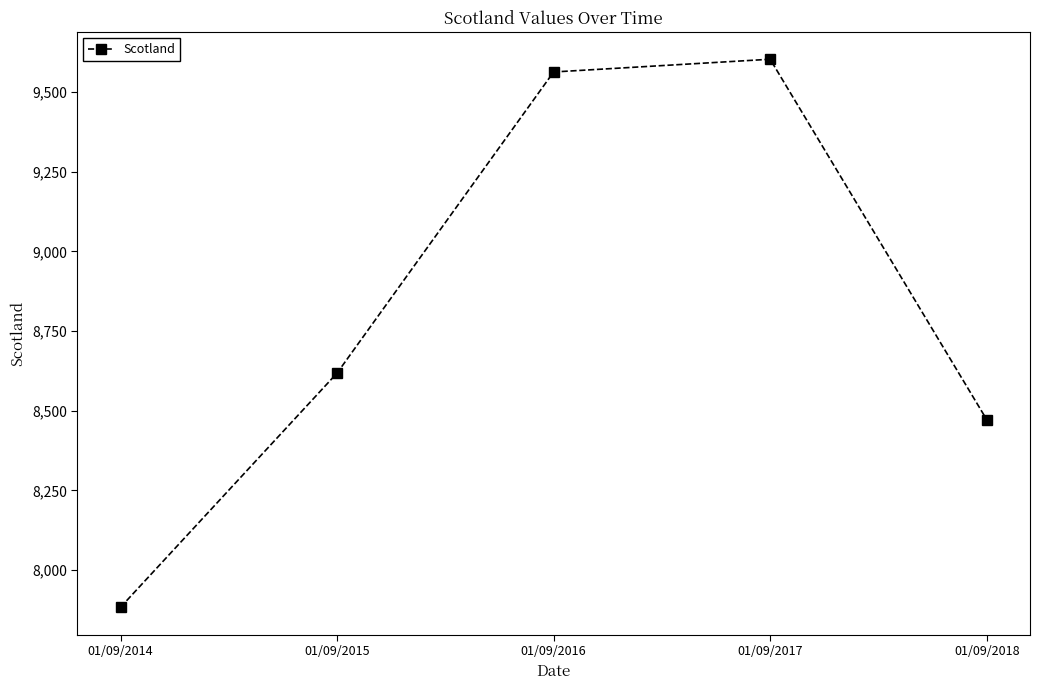

The value at 01/09/2016 is 9563. True or false?

True